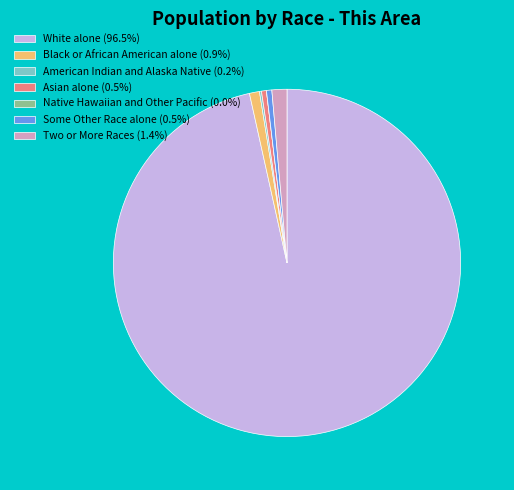

Is there any slice that represents more than half of the pie?

Yes